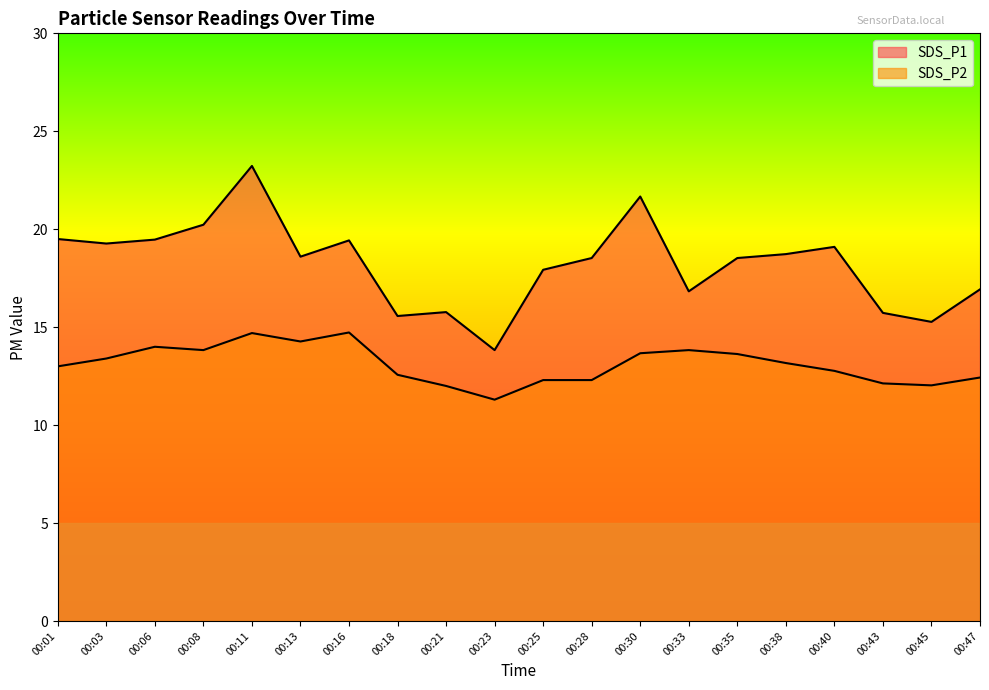

At how many categories does at least one series exceed 14?

19